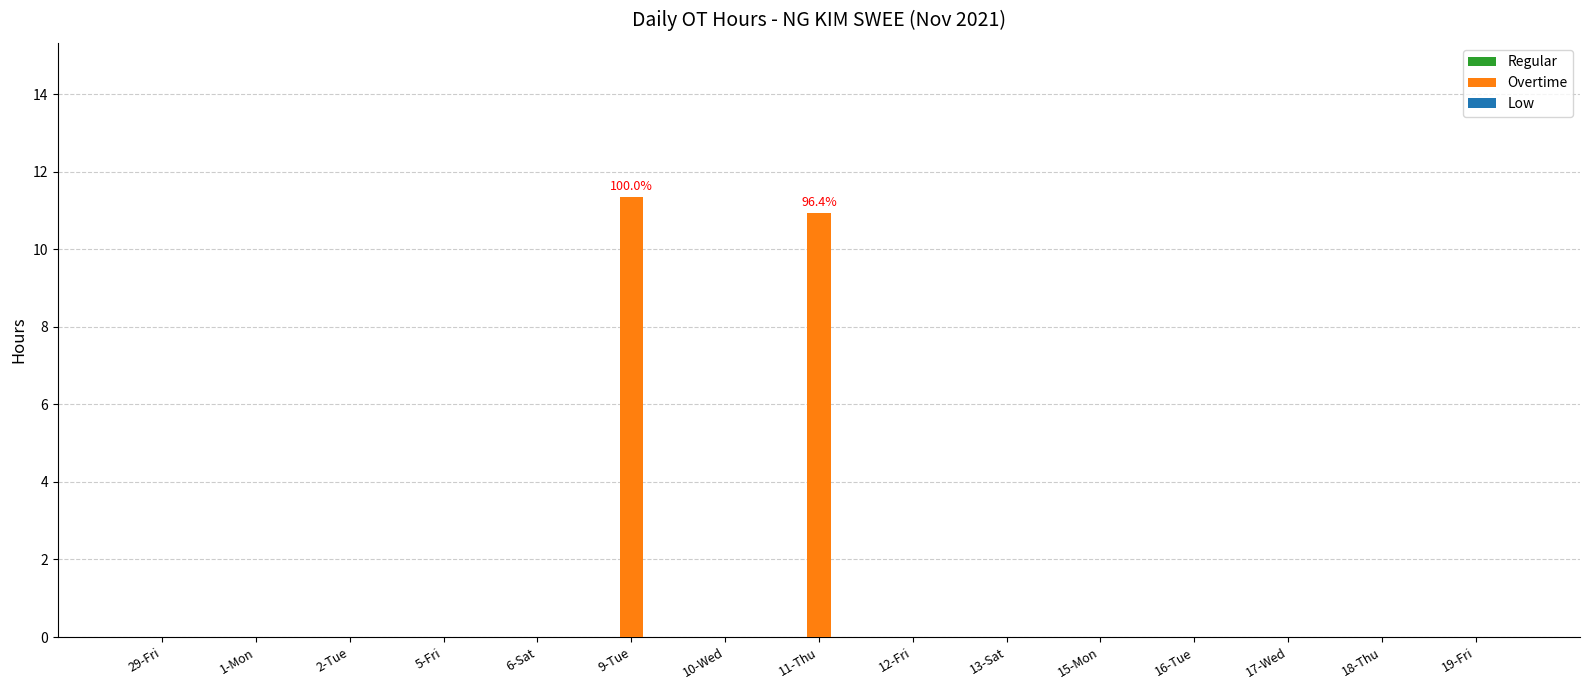

Which has a higher value, 11-Thu or 5-Fri?

11-Thu